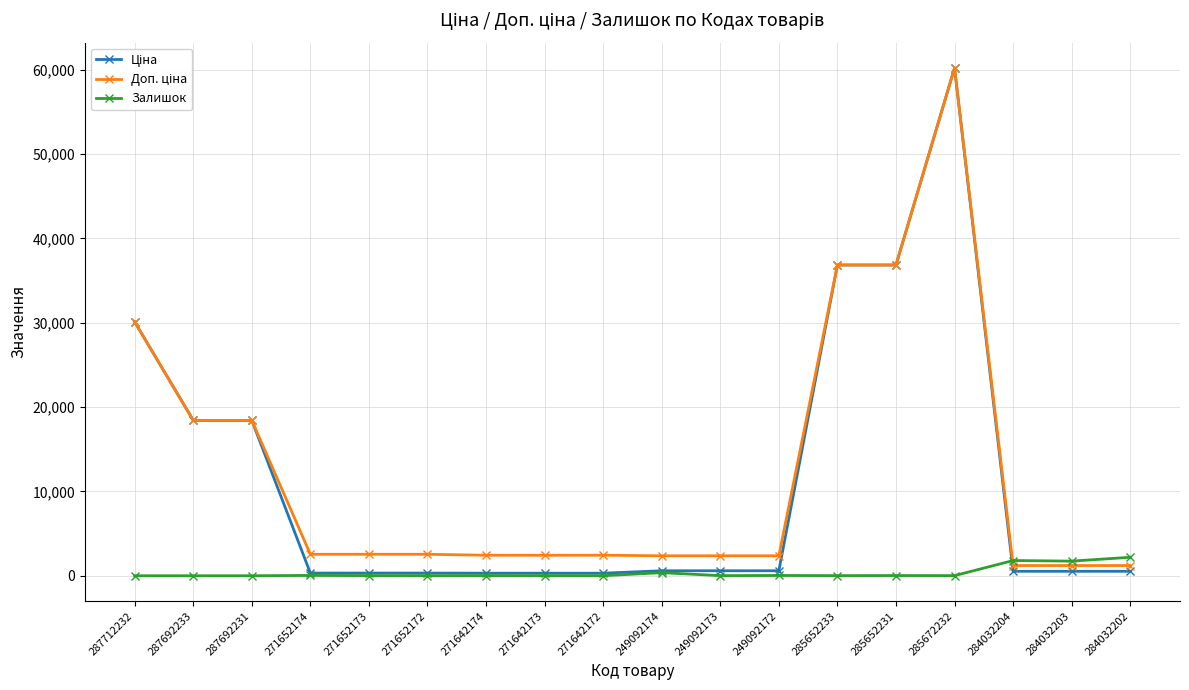

What is the label of the 17th point from the left?

284032203